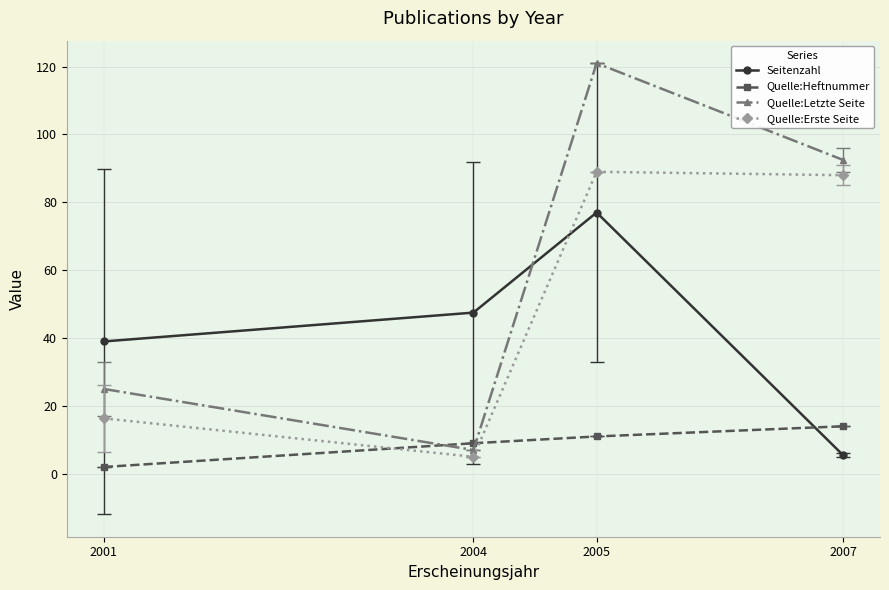

Rank the series at 2007 from highest to lowest value.

Quelle:Letzte Seite, Quelle:Erste Seite, Quelle:Heftnummer, Seitenzahl